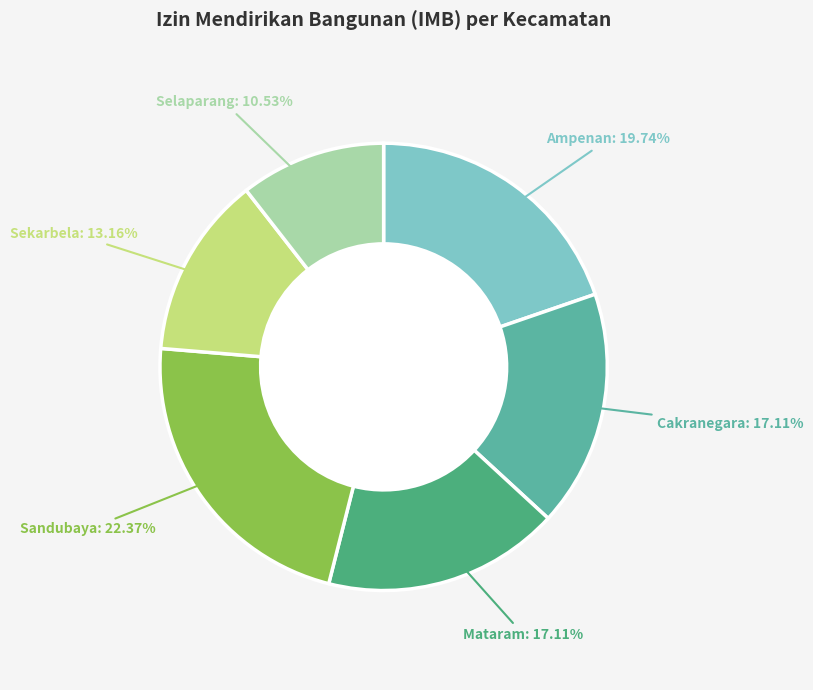

Approximately how many times larger is the value at Cakranegara compared to Ampenan?

0.9